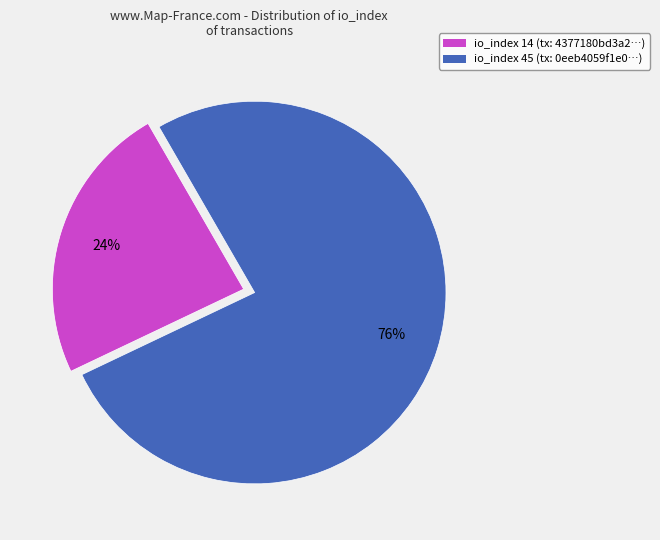

To the nearest percent, what is the average slice percentage?

50%